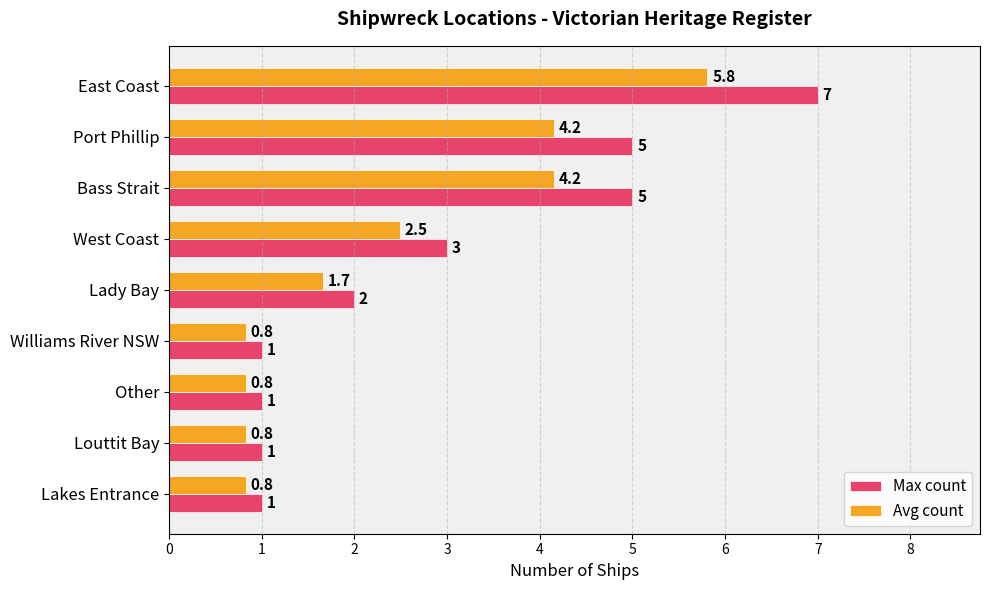

Rank the series by their maximum value, from highest to lowest.

Max count, Avg count